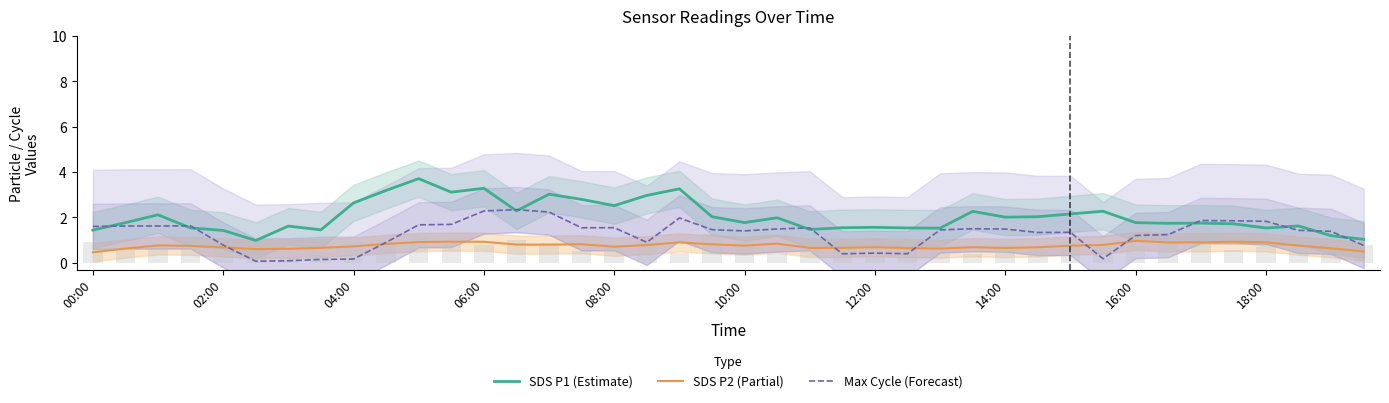

At which label is SDS P2 (Partial) closest to 0?

00:00